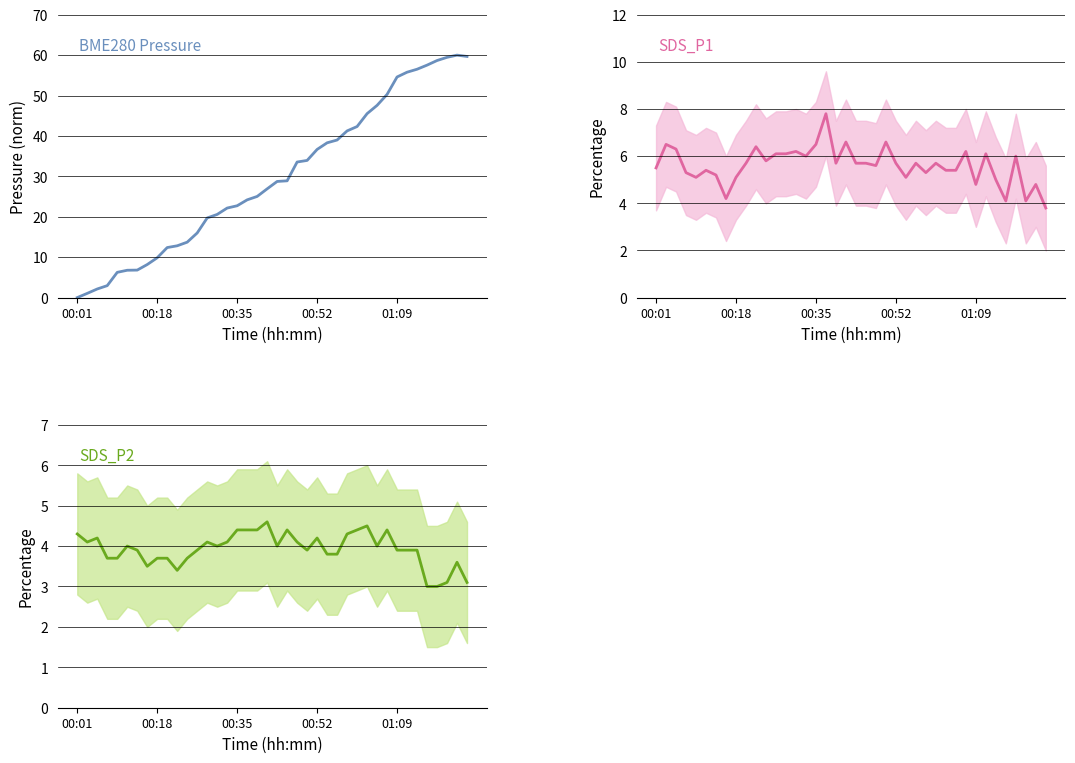

At how many categories does at least one series exceed 20?

26